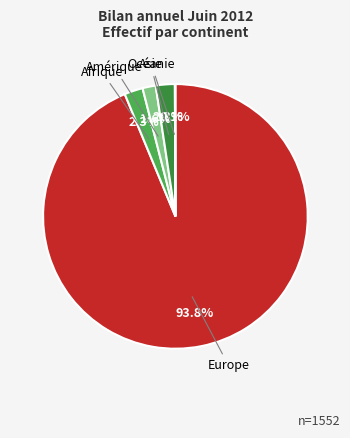

Does any single category account for the majority?

Yes